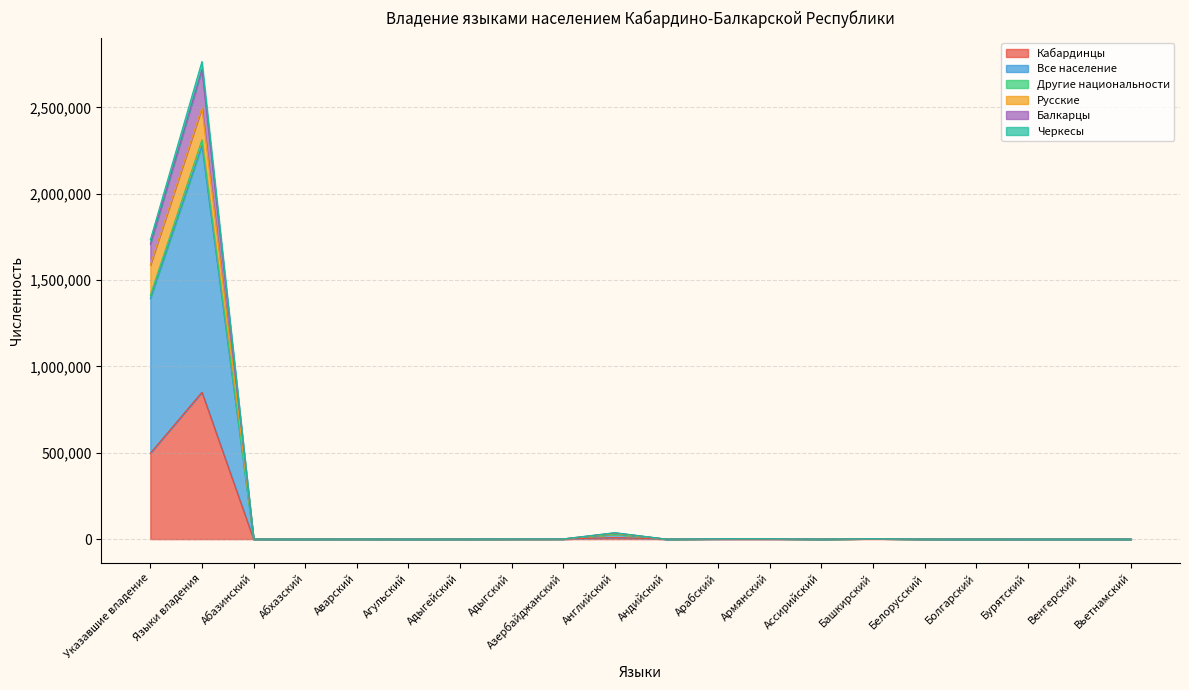

Where is the first local minimum for Черкесы?

Абхазский